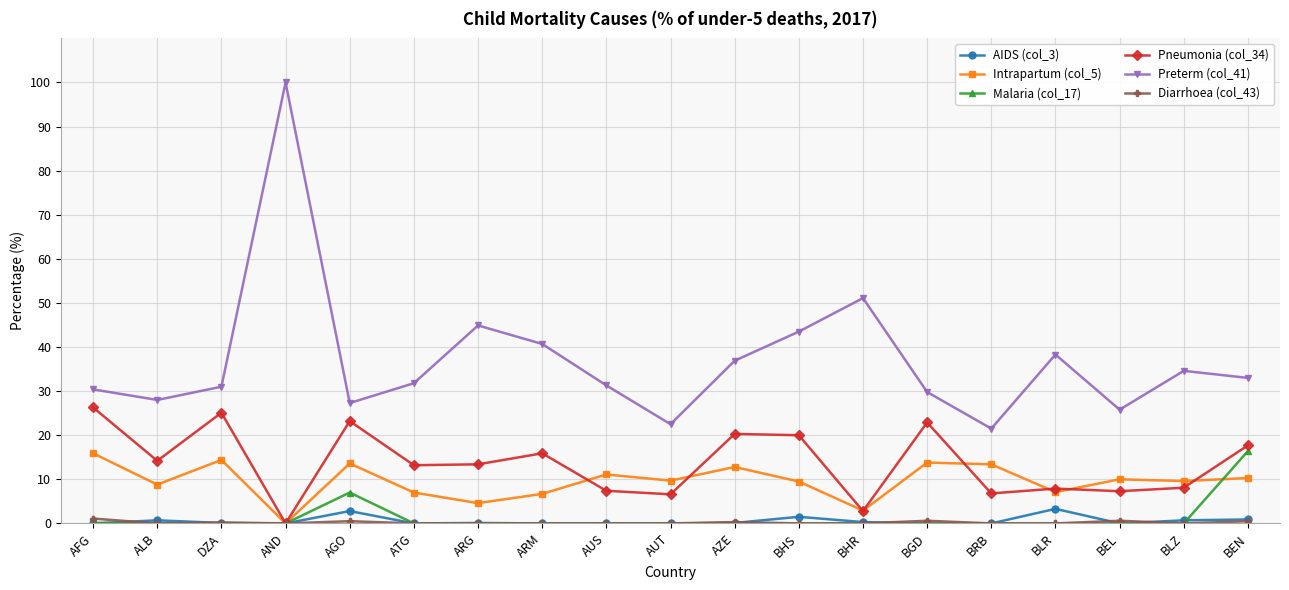

True or false: AIDS (col_3) and Preterm (col_41) cross at least once.

False